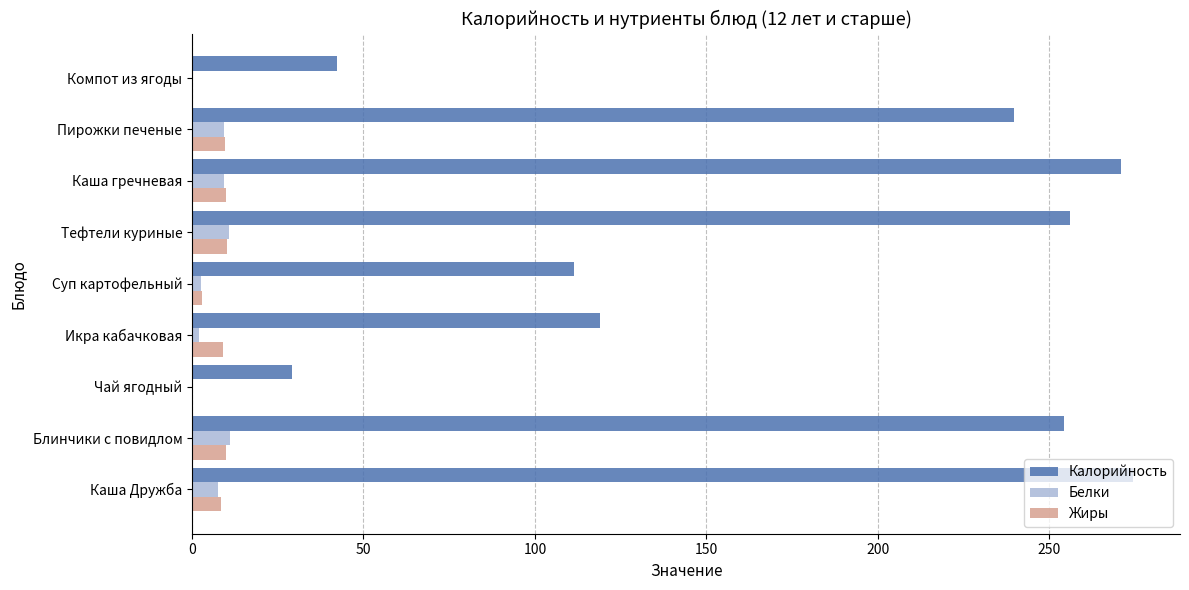

What is the approximate value of Жиры at Каша Дружба?

8.6